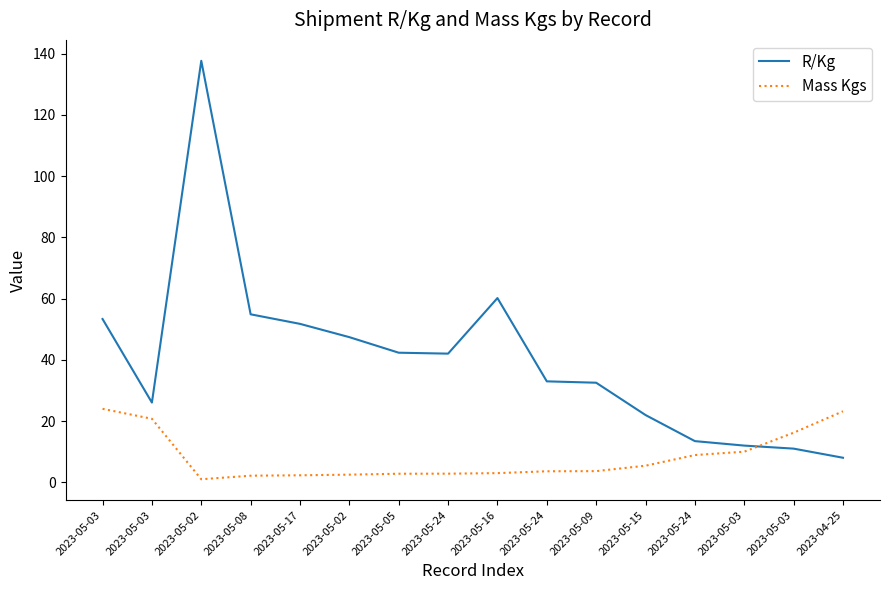

What is the total value across all series at 2023-05-02?

138.6